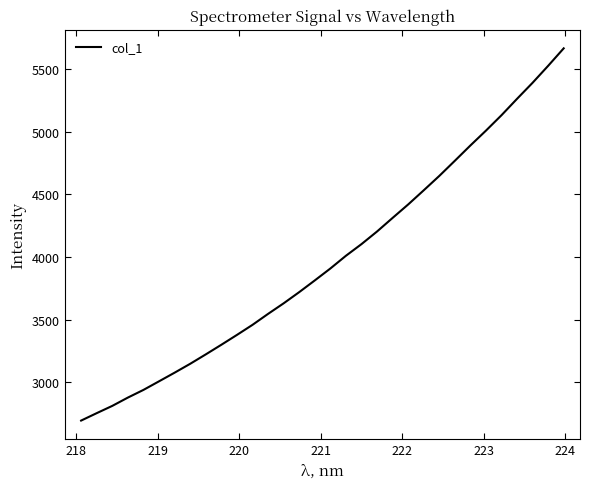

True or false: the data has more than 0 interior local peaks.

False